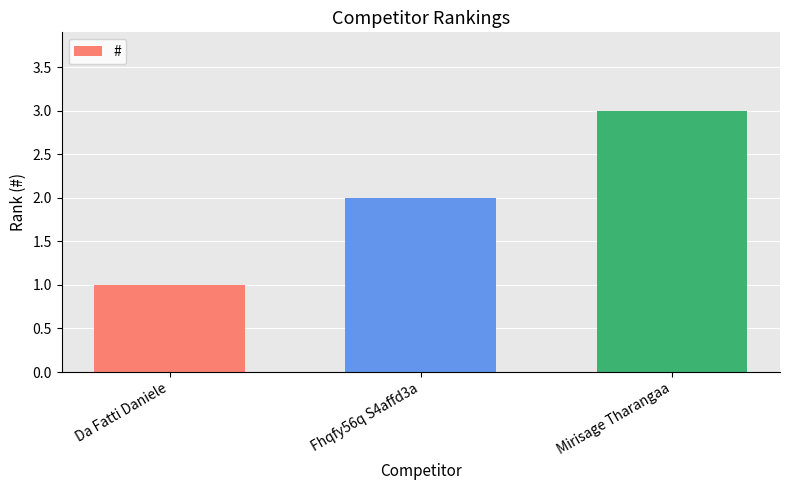

Reading left to right, extract all data points from this chart.

1	2	3